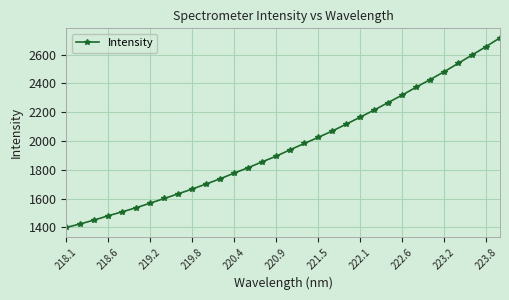

Does the chart display data point markers on the line(s)?

Yes